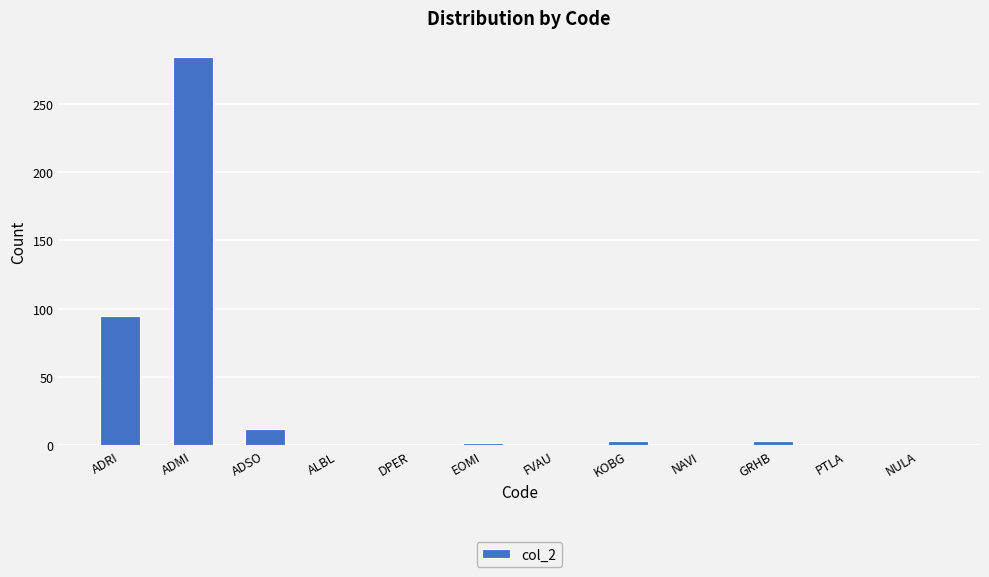

The chart shows a value of 12 at ADSO. True or false?

True